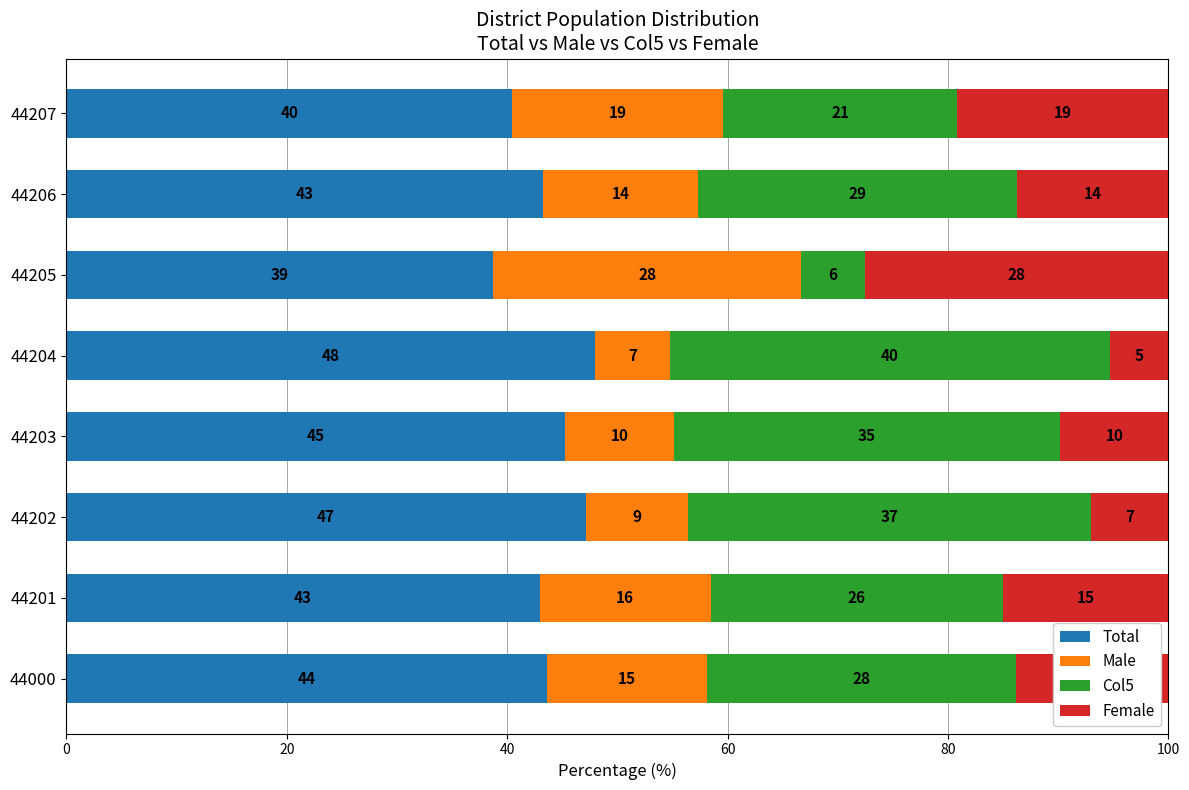

What is the total value across all series at 44201?

100.0